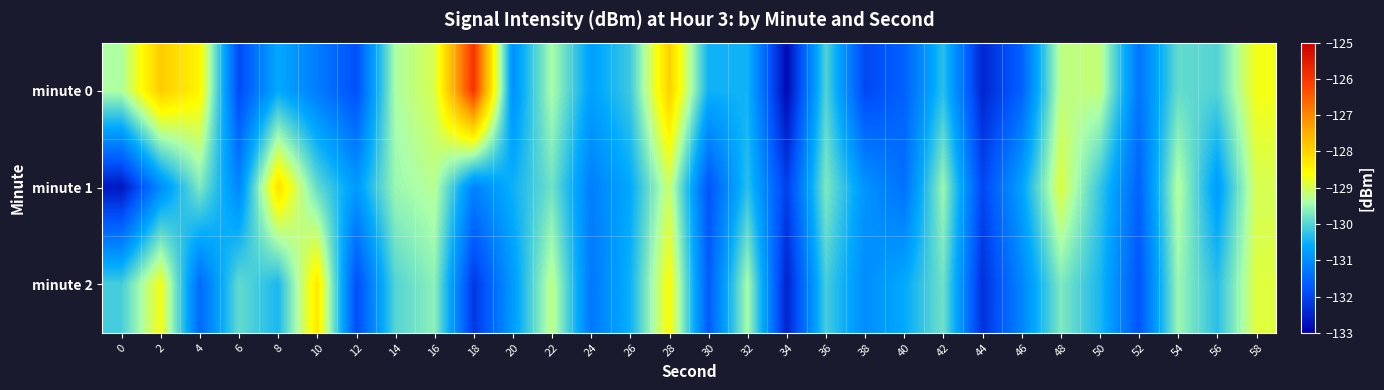

Which series has the largest range (max minus min)?

minute 0